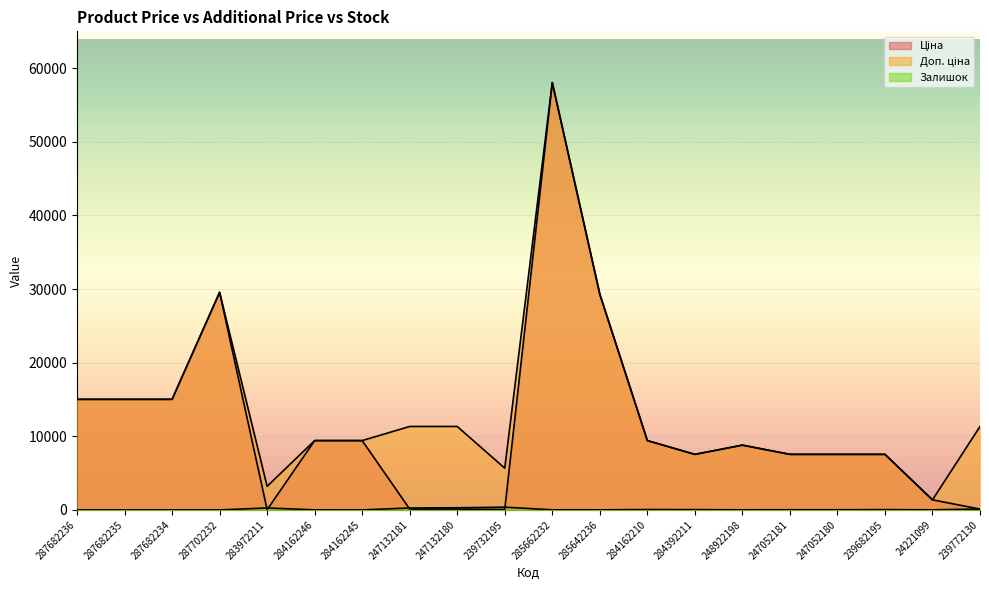

How many distinct data groups are displayed?

3